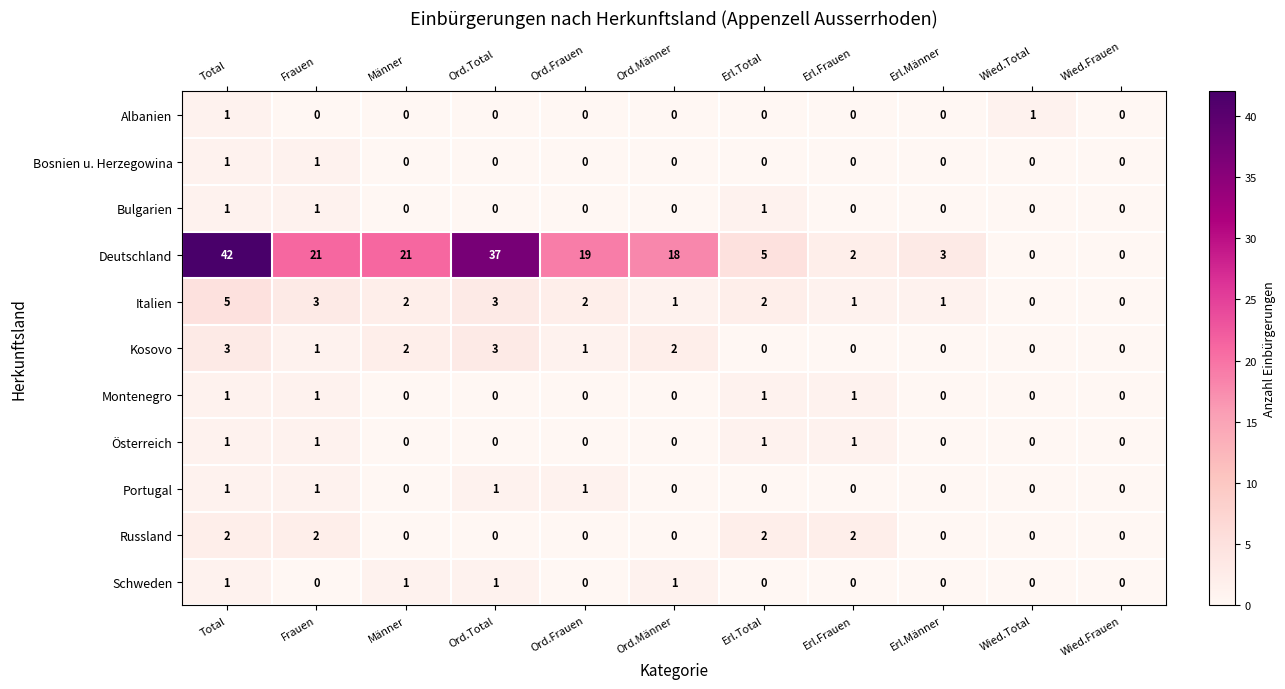

Where does the Kosovo series first go above 1?

Total